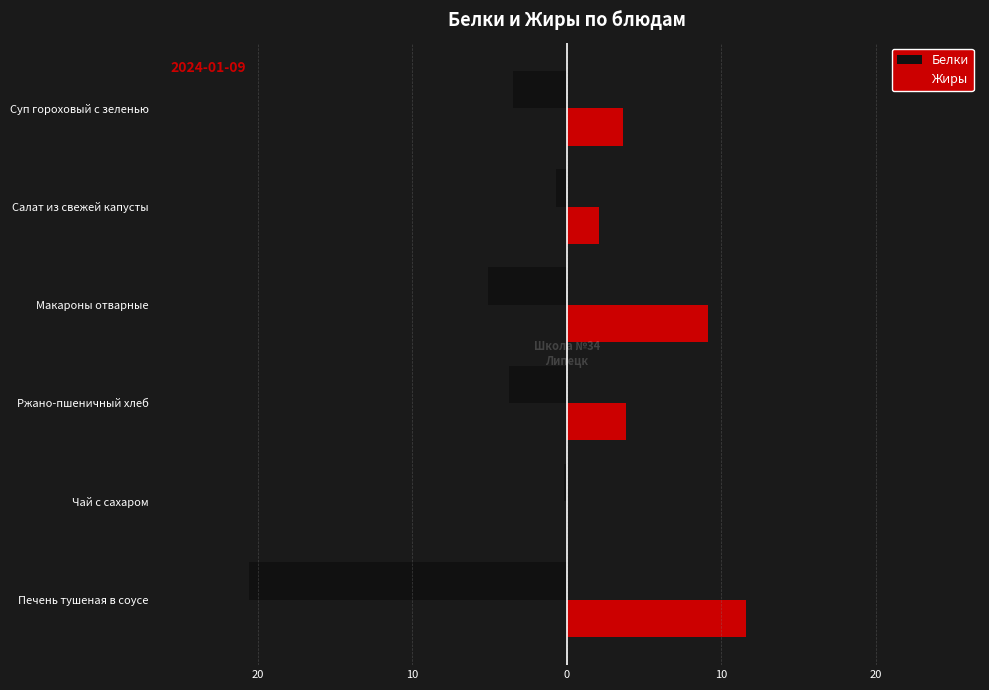

What are all the series names shown in the legend?

Белки, Жиры